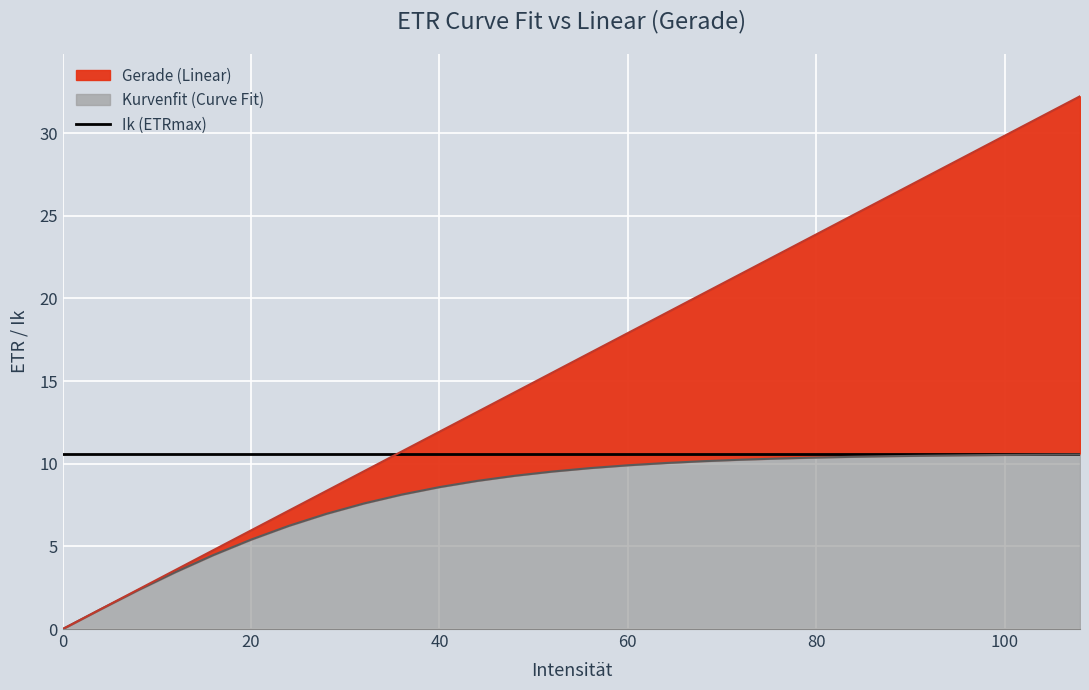

True or false: Kurvenfit and Gerade intersect in this chart.

False